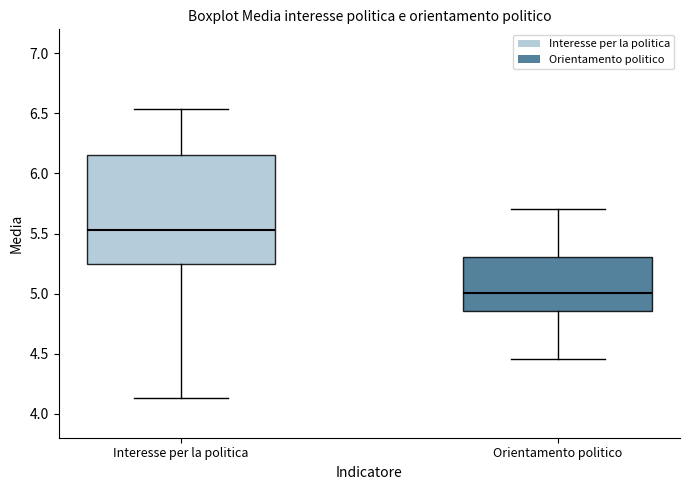

Which box is the tallest, from its lower edge to its upper edge?

Interesse per la politica